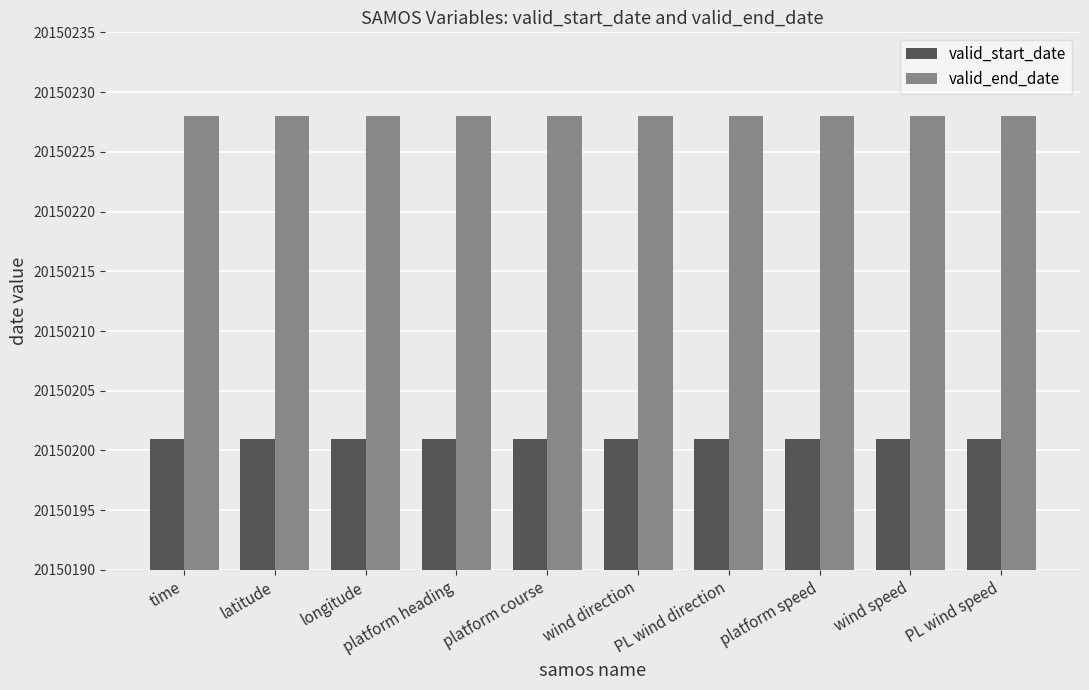

What is the approximate value of valid_end_date at longitude?

20150228